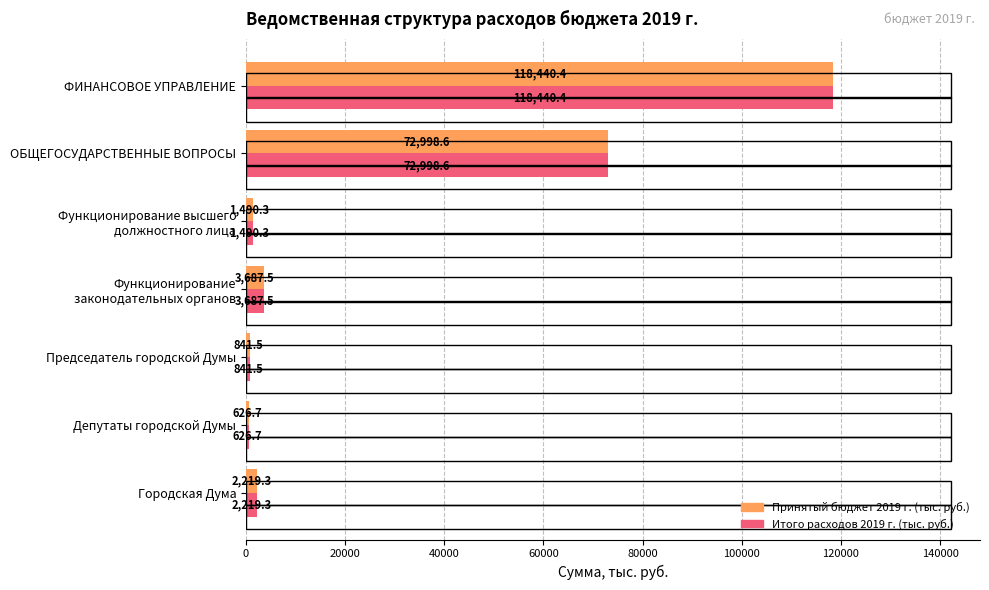

What is the greatest value displayed?

118440.4